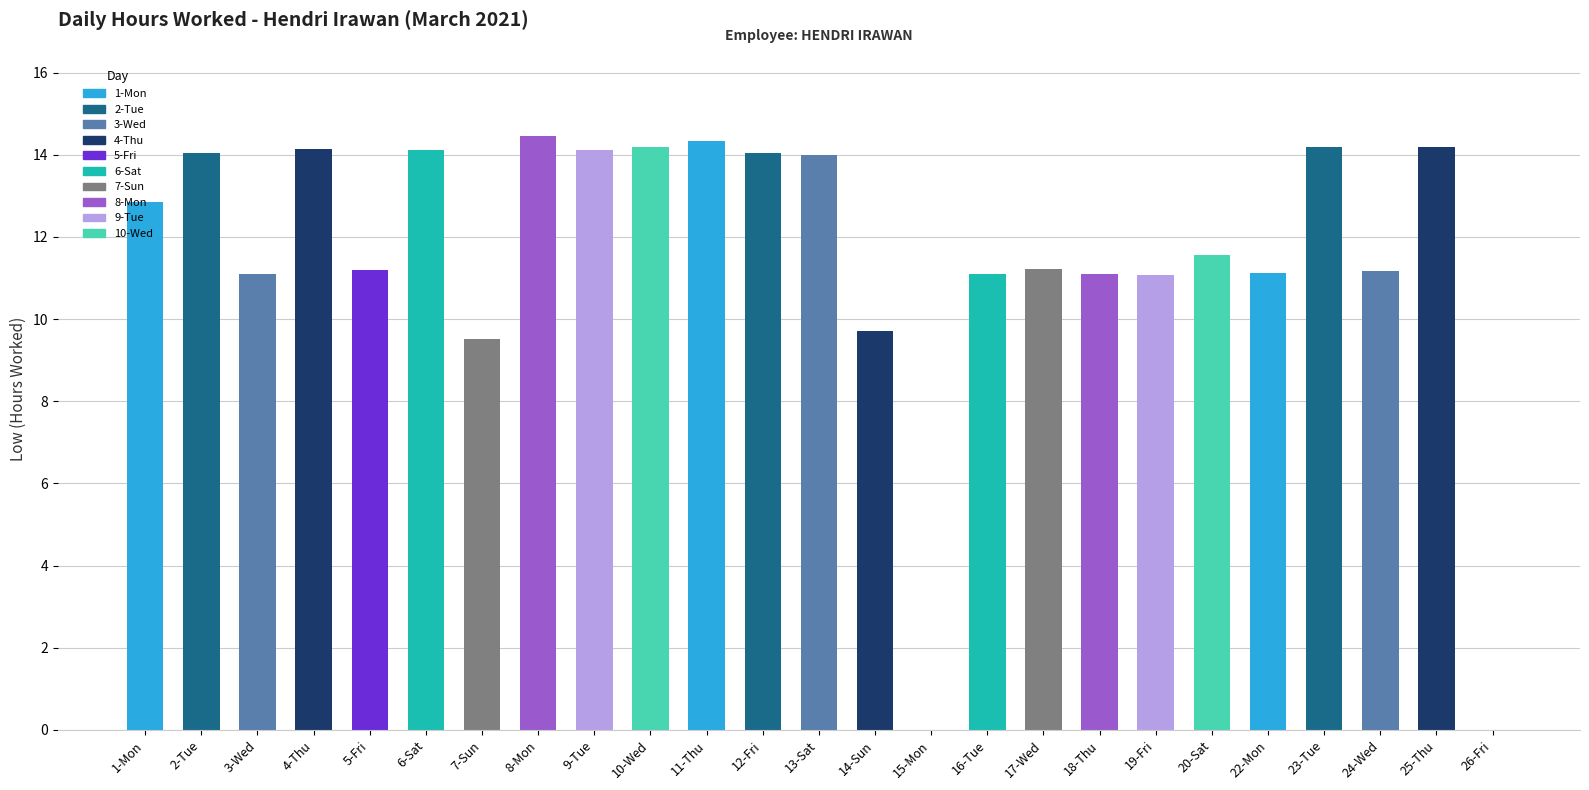

Approximately how many times larger is the value at 4-Thu compared to 5-Fri?

1.3